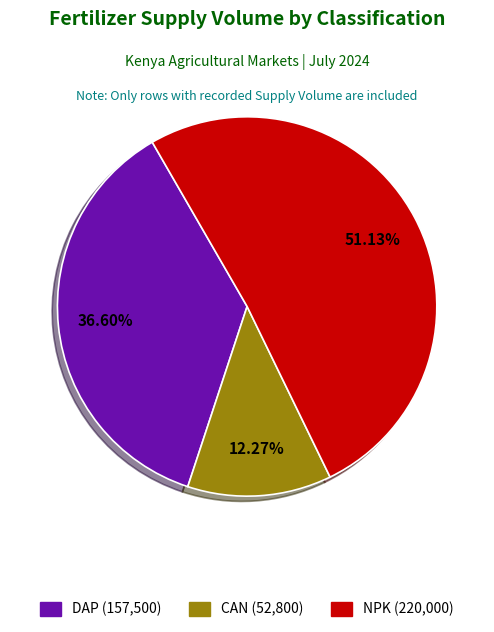

To the nearest percent, what is the difference between the largest and smallest slice percentages?

39%